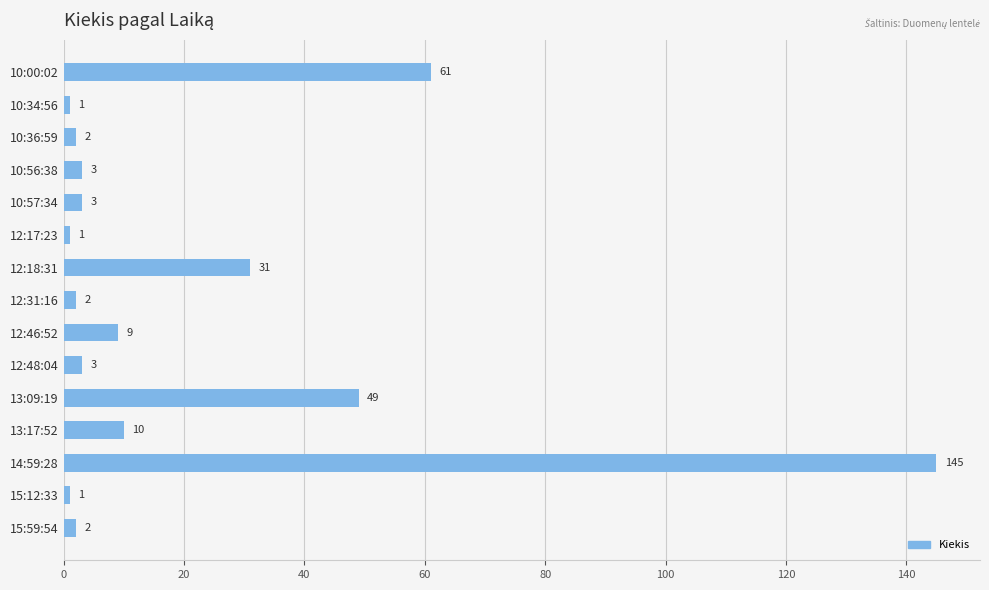

What is the maximum value shown in the chart?

145